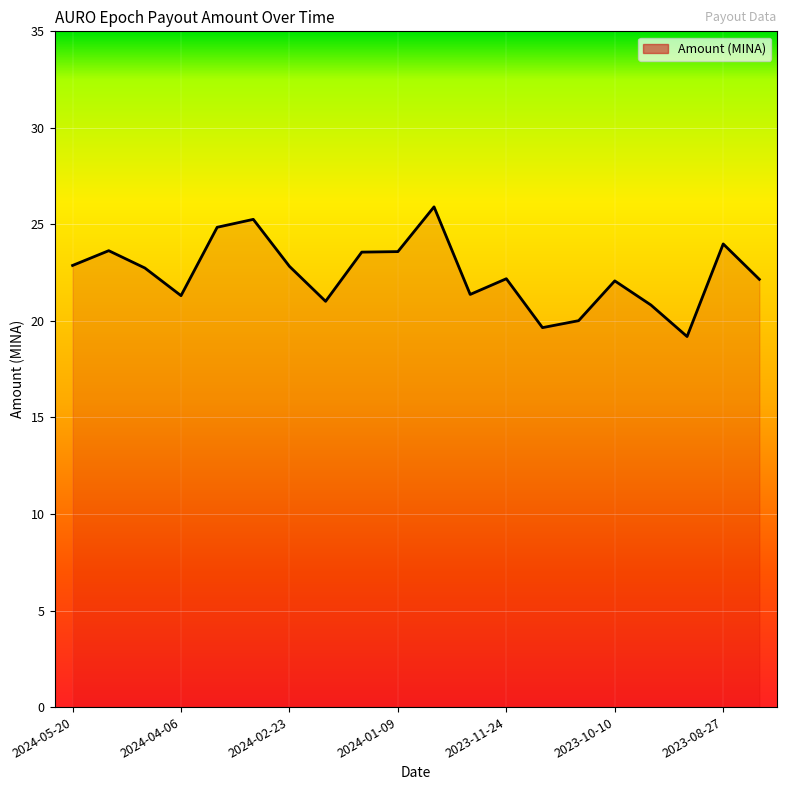

What is the minimum value shown in the chart?

19.2